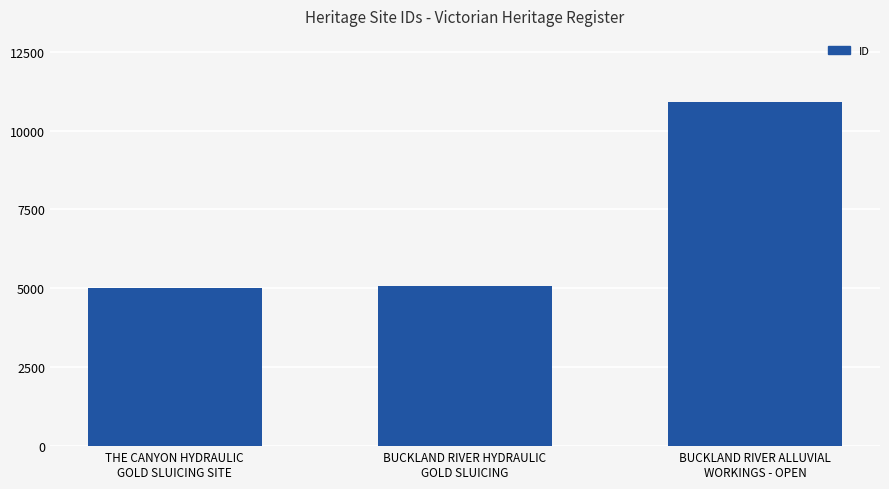

How many distinct data groups are displayed?

1